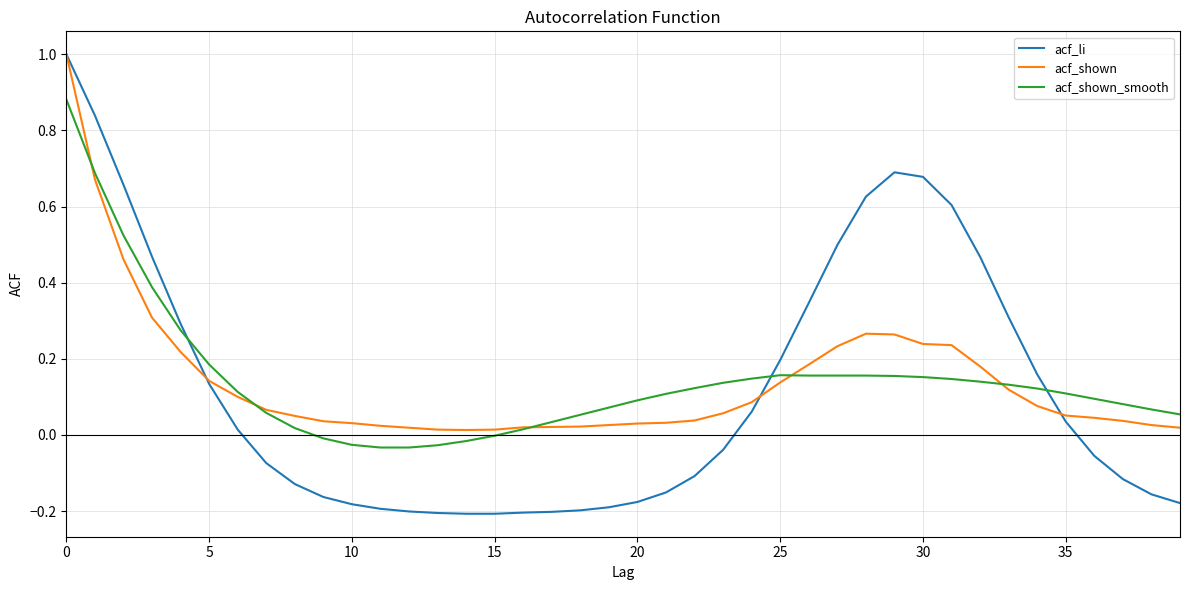

Which series has the widest spread of values?

acf_li